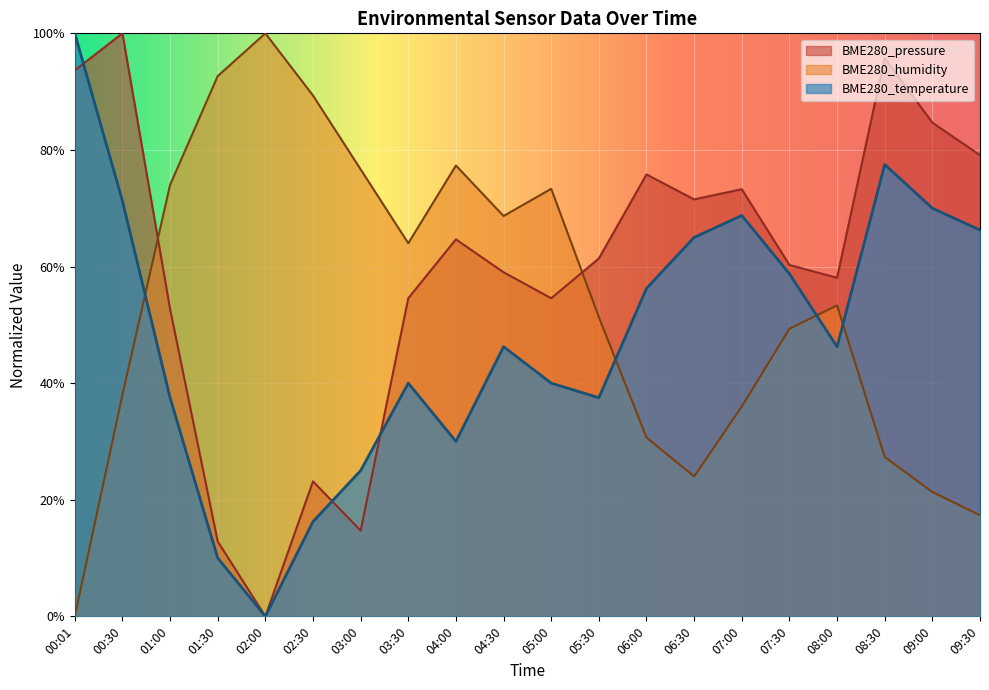

What is the label of the 20th point from the right?

00:01